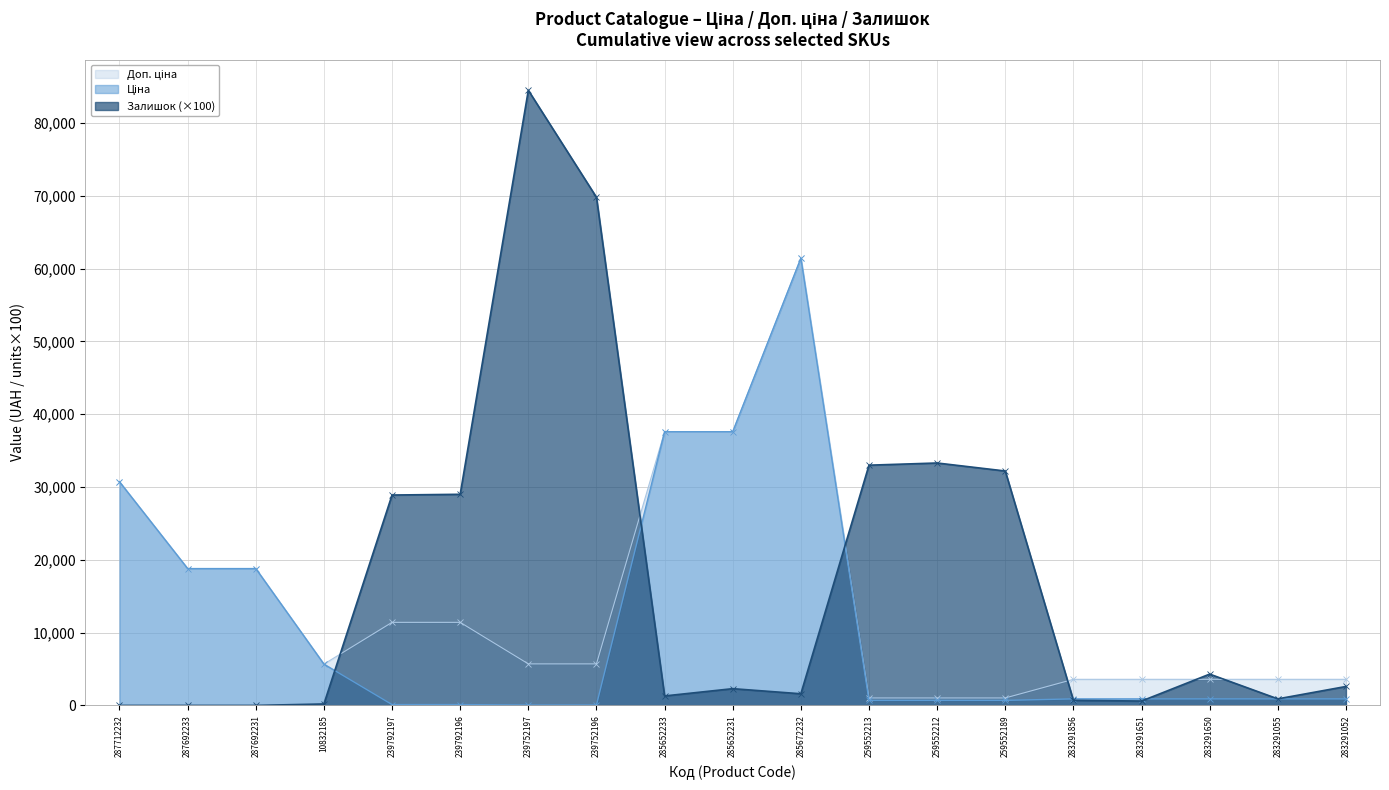

At which category is the sum across all series the highest?

285672232